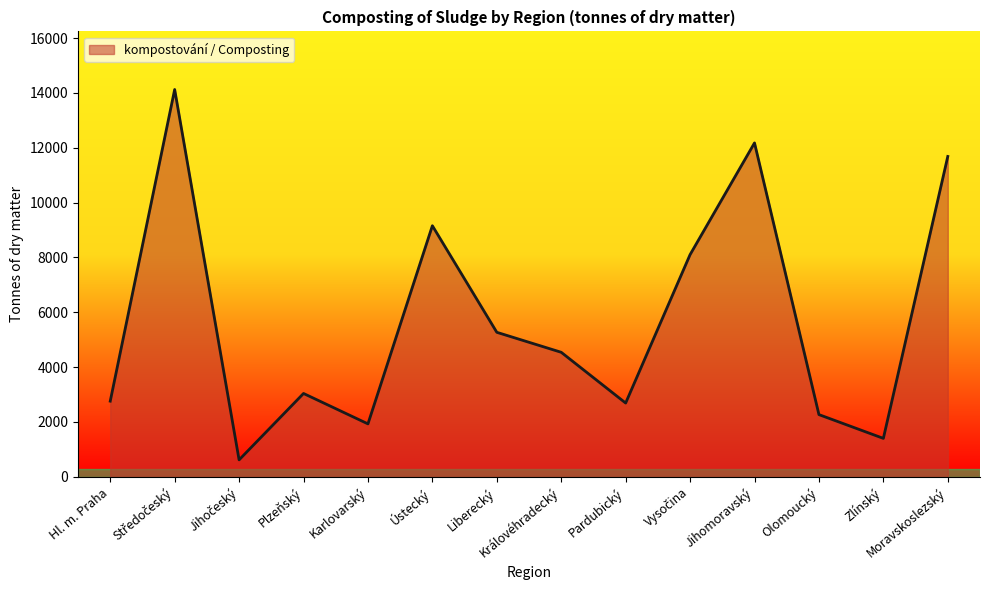

What position from the left is Liberecký?

7